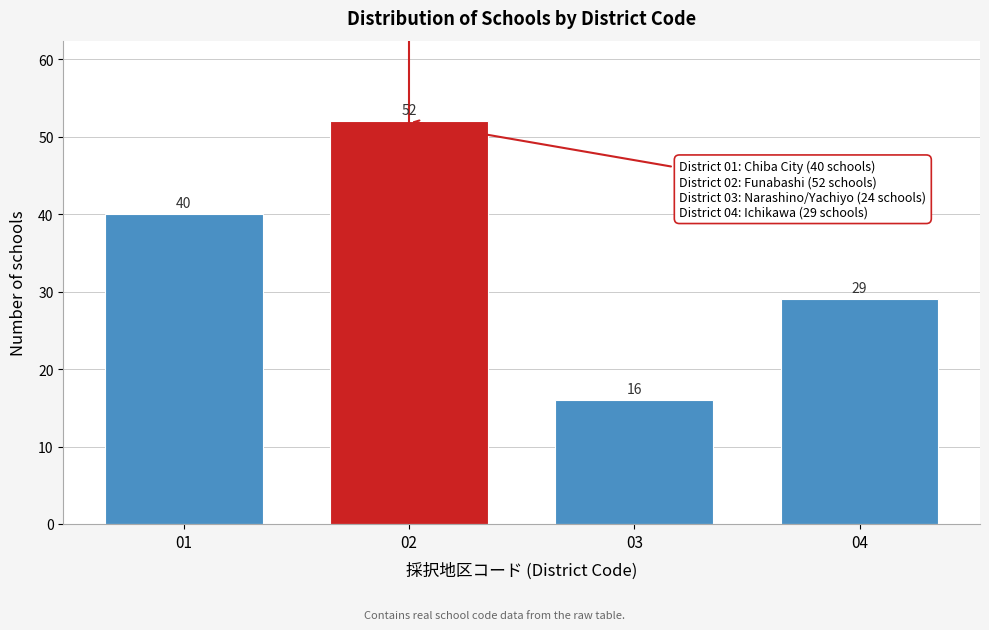

Reading right to left, extract all data points from this chart.

04=29	03=16	02=52	01=40